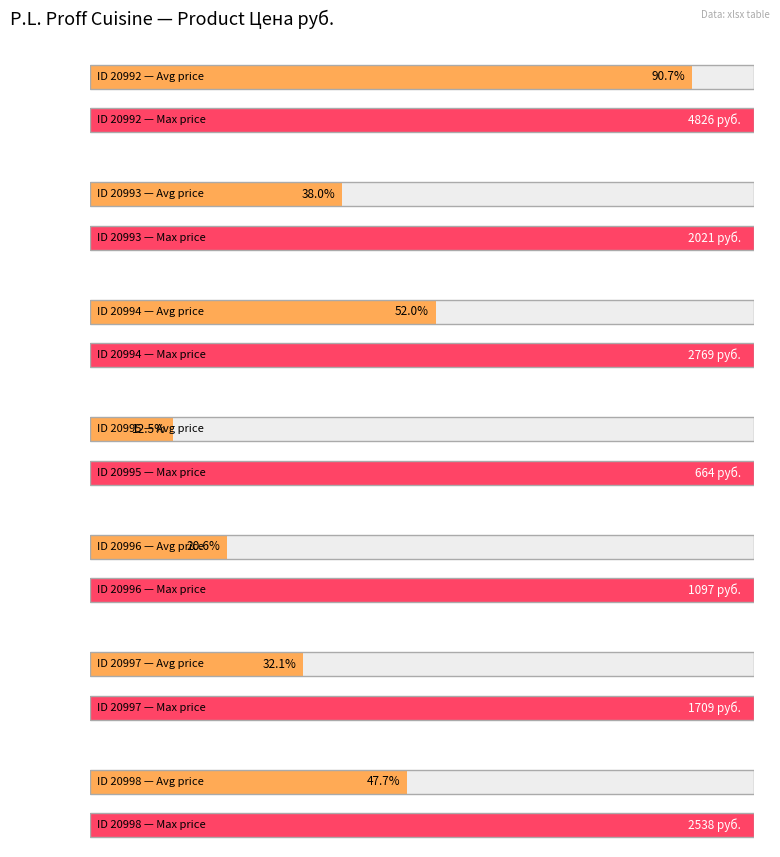

The chart shows a value of 4826 at 20992. True or false?

True